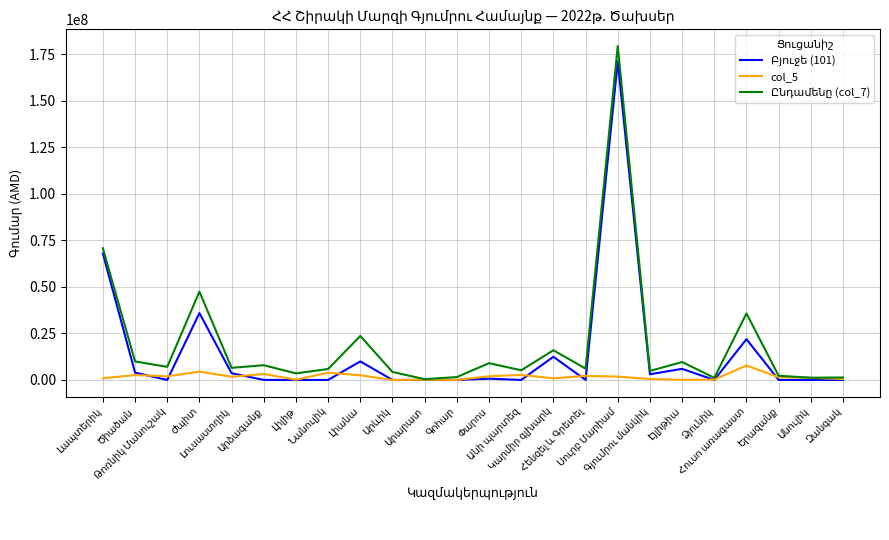

What is the maximum value shown in the chart?

179447156